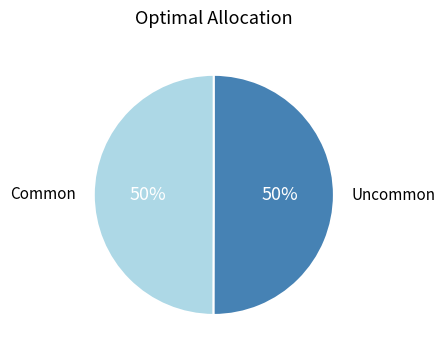

To the nearest percent, what percentage of the pie is Common?

50%